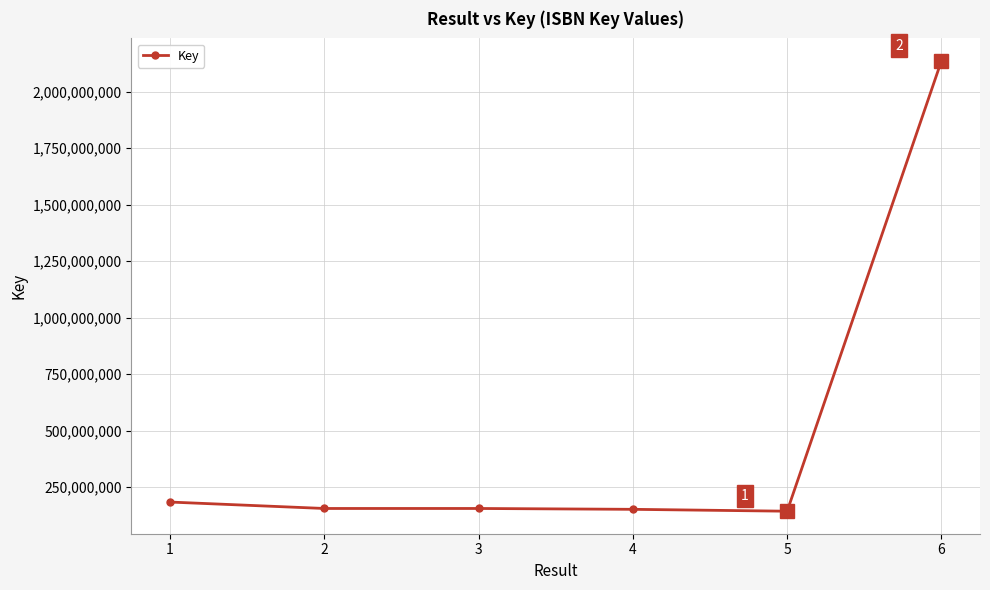

What is the value of the 5th point from the left?

143665752